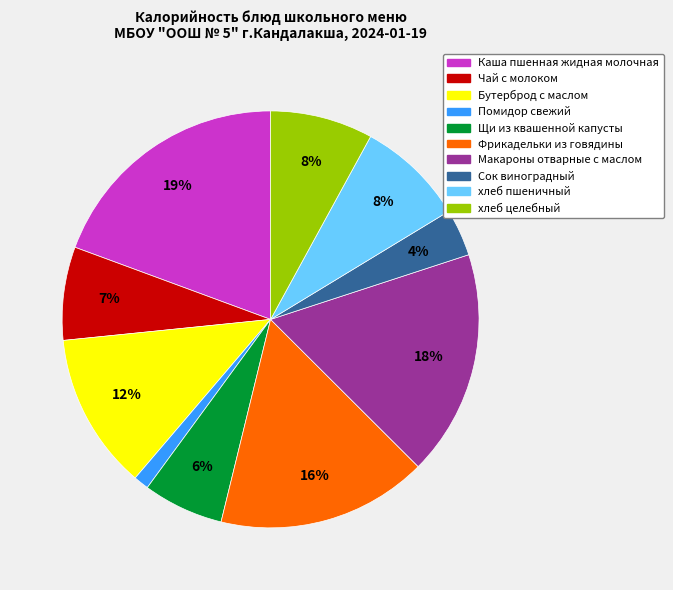

Between Сок виноградный and Бутерброд с маслом, which is larger?

Бутерброд с маслом